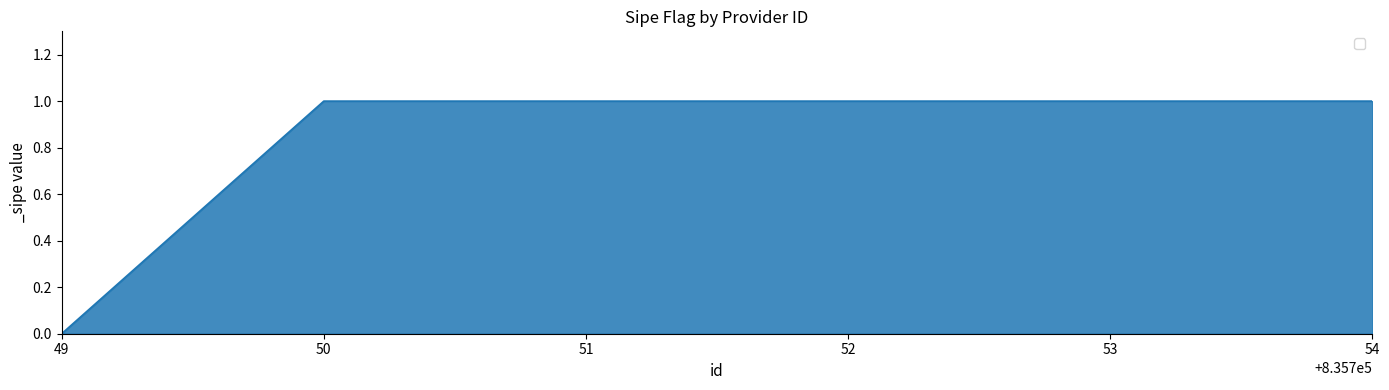

What is the change in value from 49 to 50?

+1